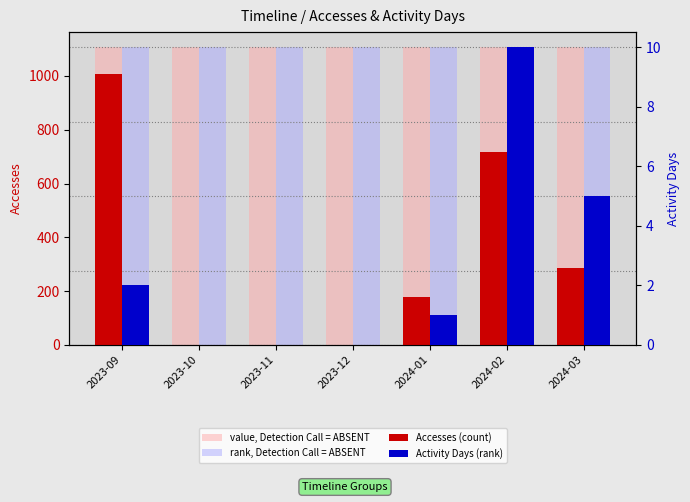

What position from the left is 2024-02?

6